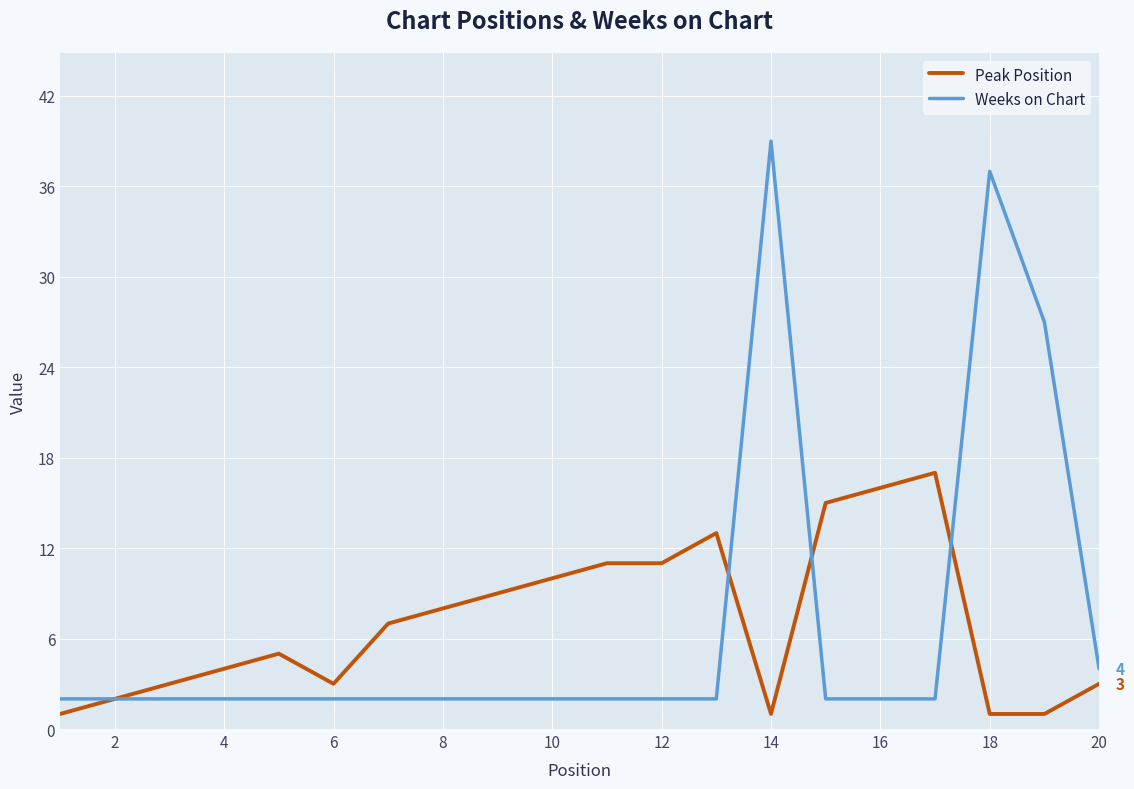

What is the highest value of the Weeks on Chart series?

39